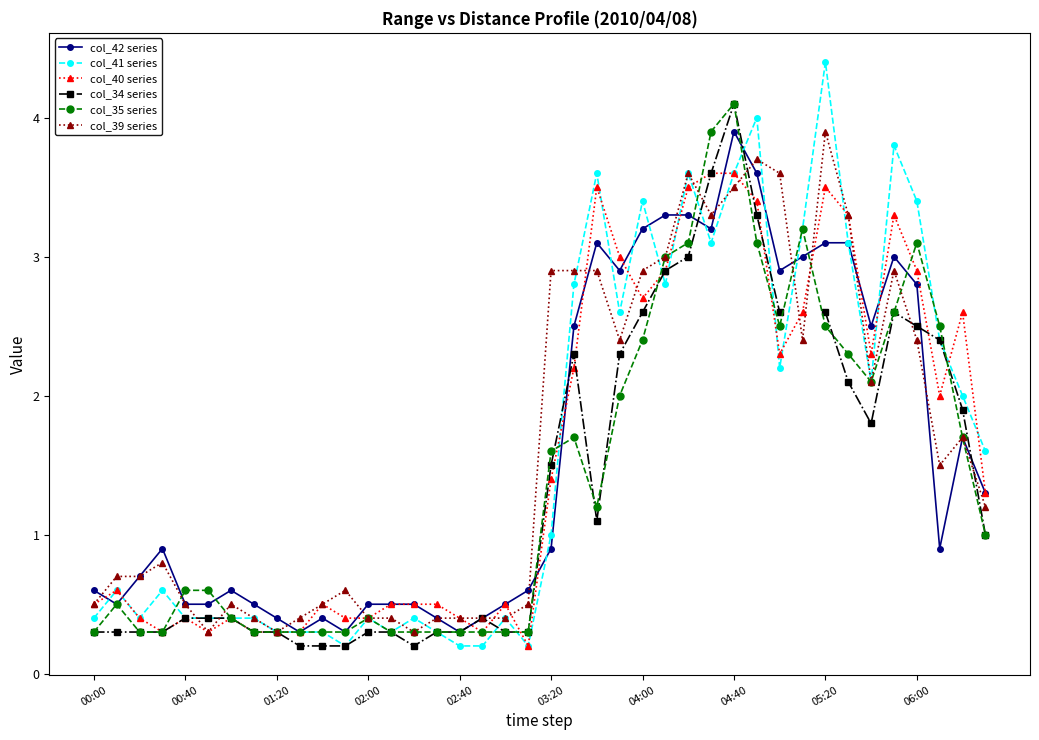

True or false: col_41 series has more than 2 points higher than both neighbors.

True